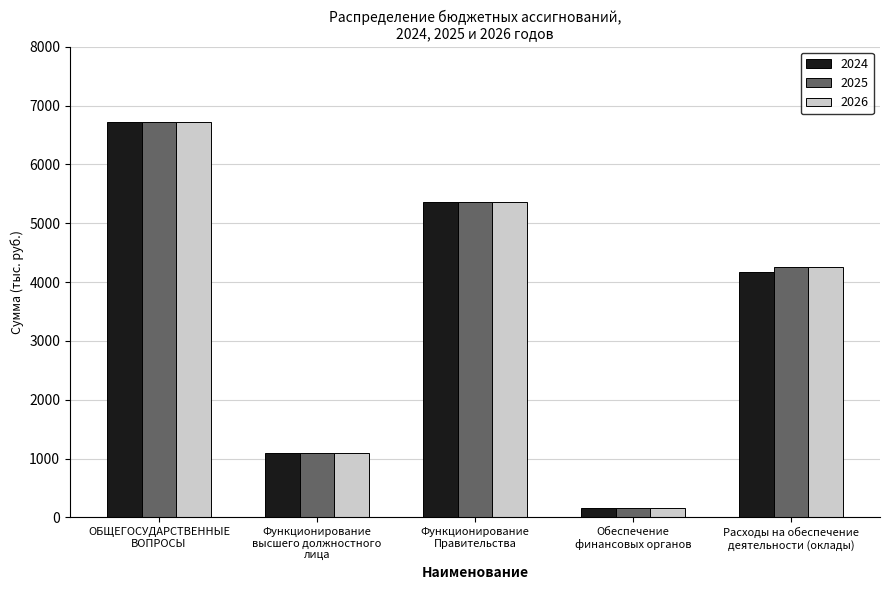

Does the chart contain stacked bars?

No